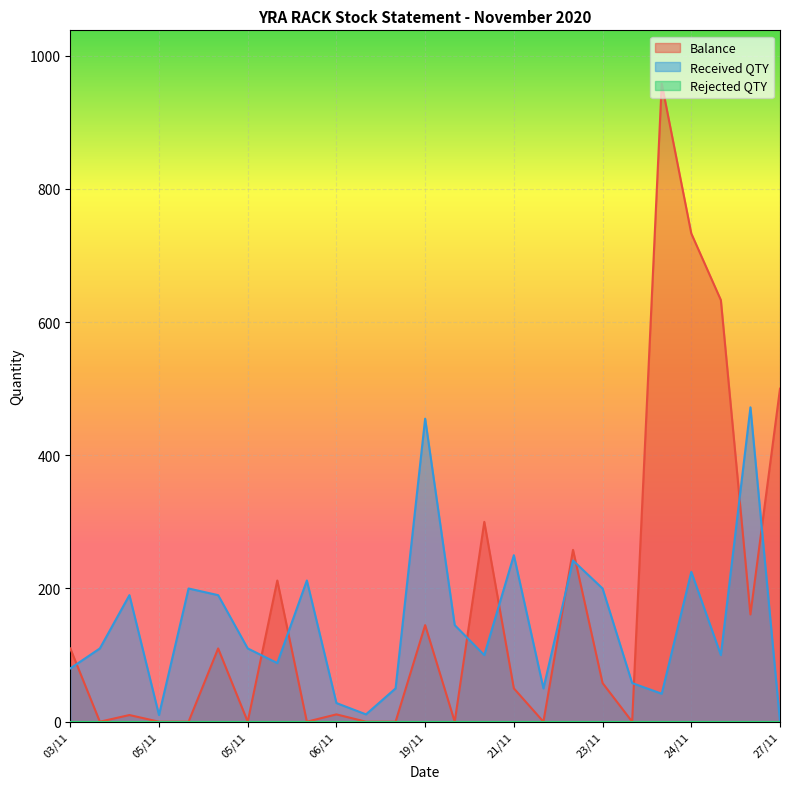

What is the label of the 18th point from the left?

22/11